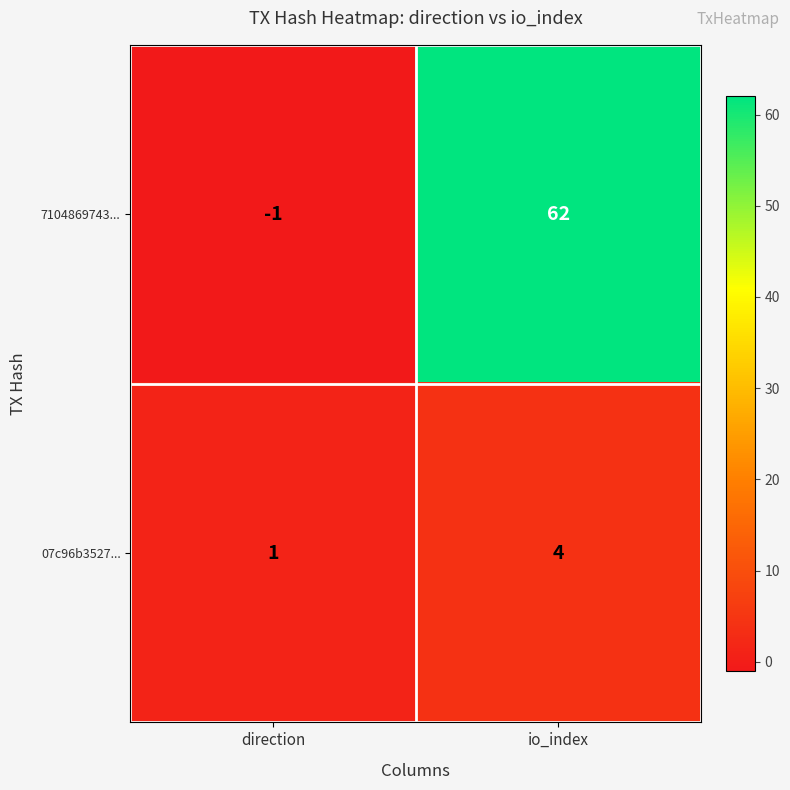

What is the difference between the 7104869743... values at io_index and direction?

63